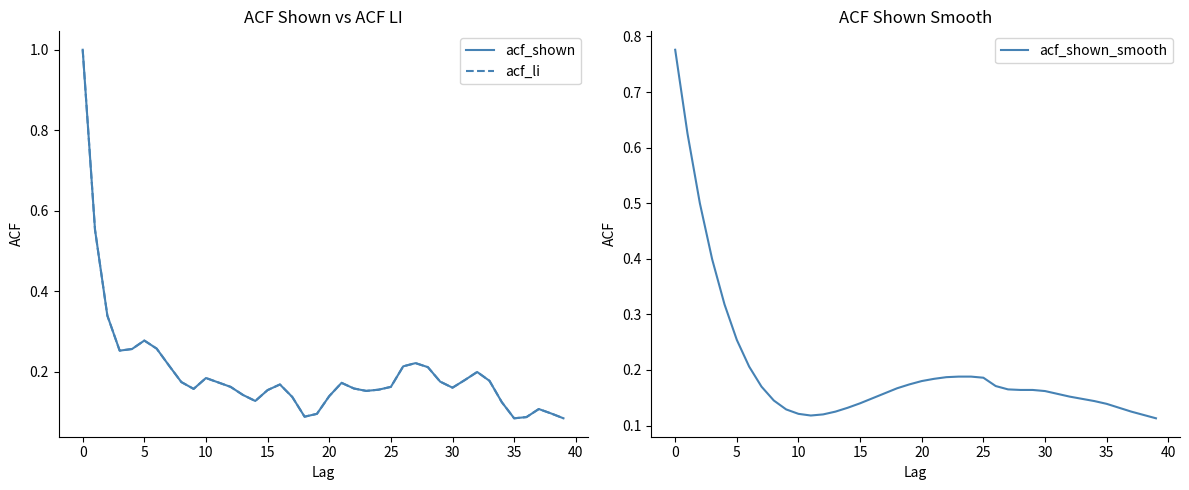

What is the greatest value displayed?

1.0